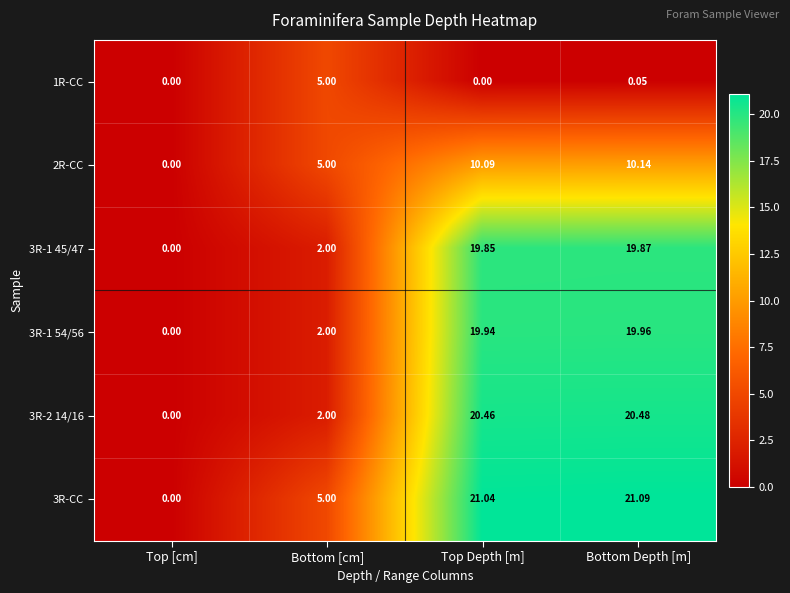

At Top Depth [m], list the series in order from largest to smallest.

3R-CC, 3R-2 14/16, 3R-1 54/56, 3R-1 45/47, 2R-CC, 1R-CC